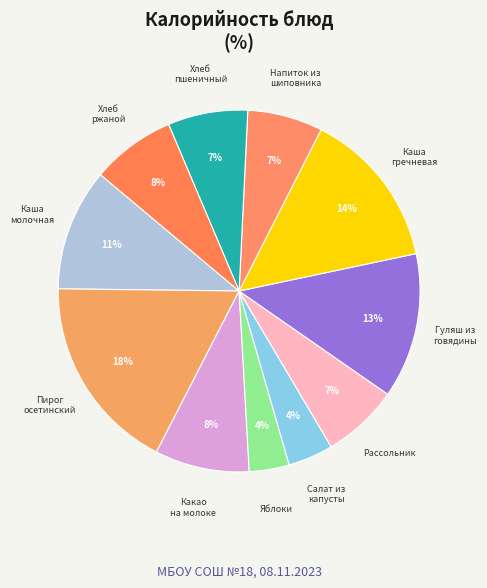

Count the number of slices in the pie.

11